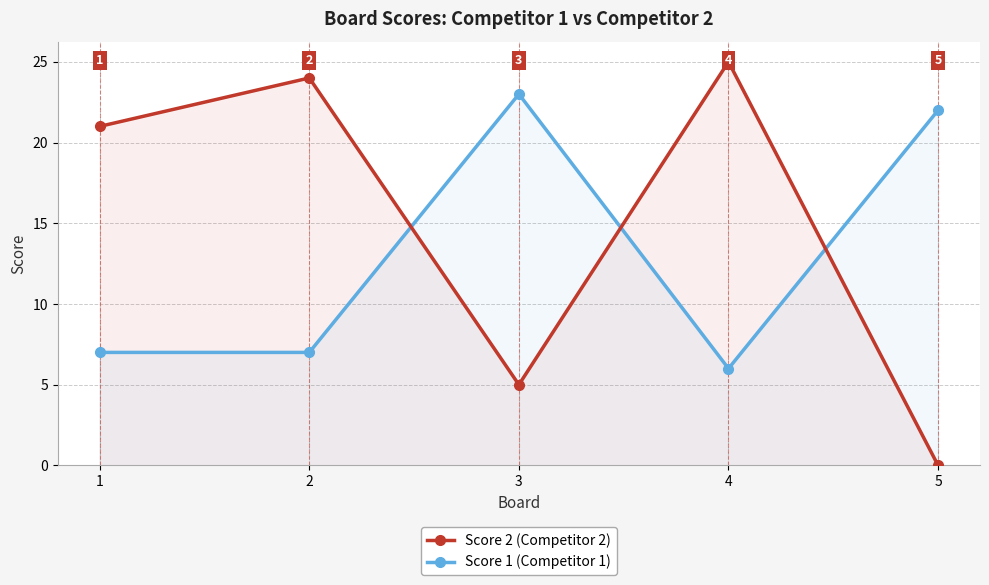

Reading left to right, what are all the values shown in this chart?

Score 2 (Competitor 2): 1=21	2=24	3=5	4=25	5=0
Score 1 (Competitor 1): 1=7	2=7	3=23	4=6	5=22